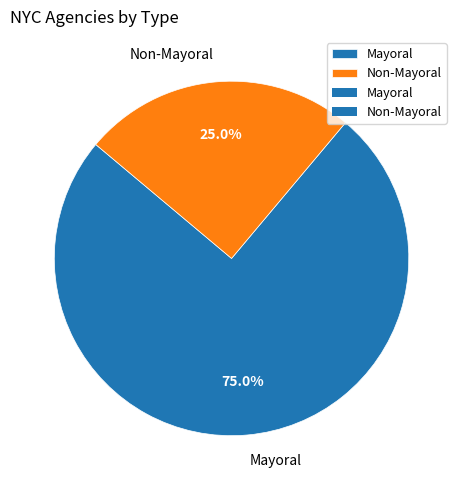

How many slices are in this pie chart?

2